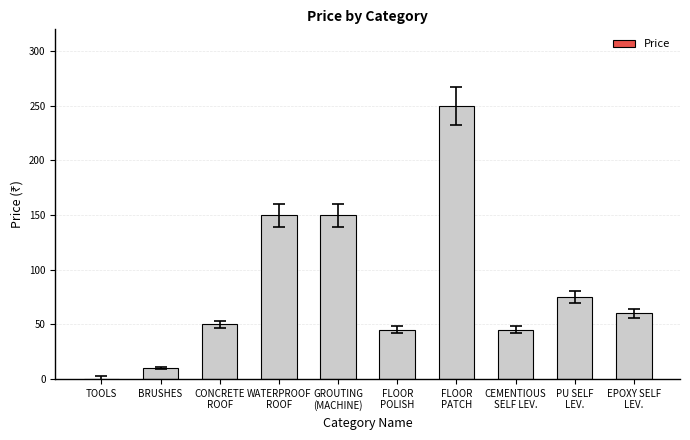

Approximately how many times larger is the value at FLOOR
PATCH compared to PU SELF
LEV.?

3.3